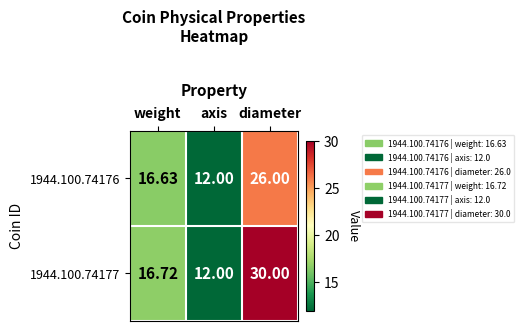

Which series has the largest total across all categories?

1944.100.74177